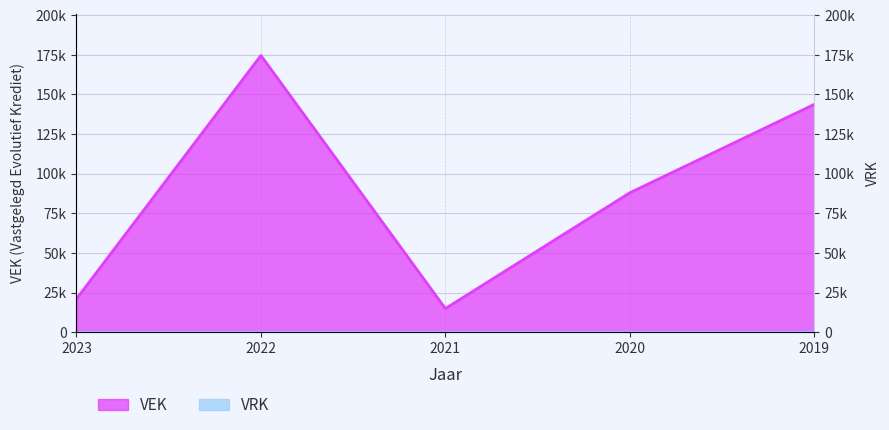

What is the value of the 1st point from the left?

20980